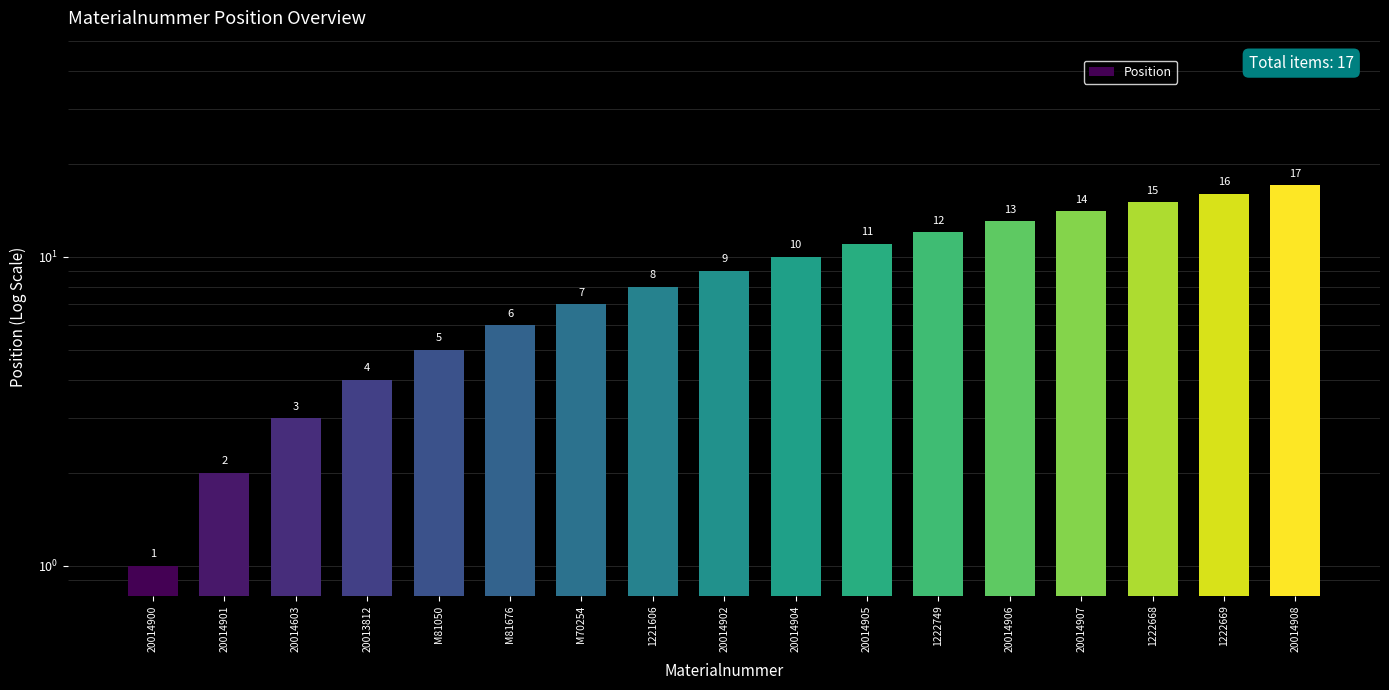

Approximately how many times larger is the value at 20014901 compared to 1222668?

0.1